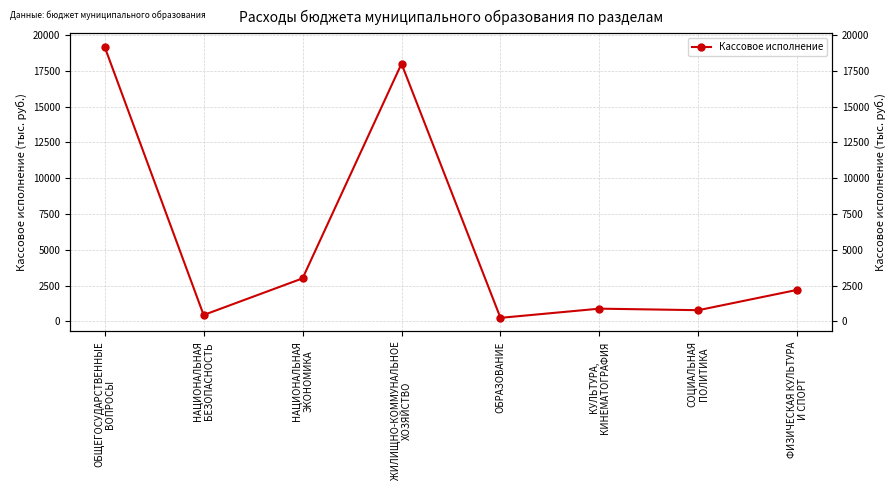

Where does the data first go above 2196?

ОБЩЕГОСУДАРСТВЕННЫЕ
ВОПРОСЫ